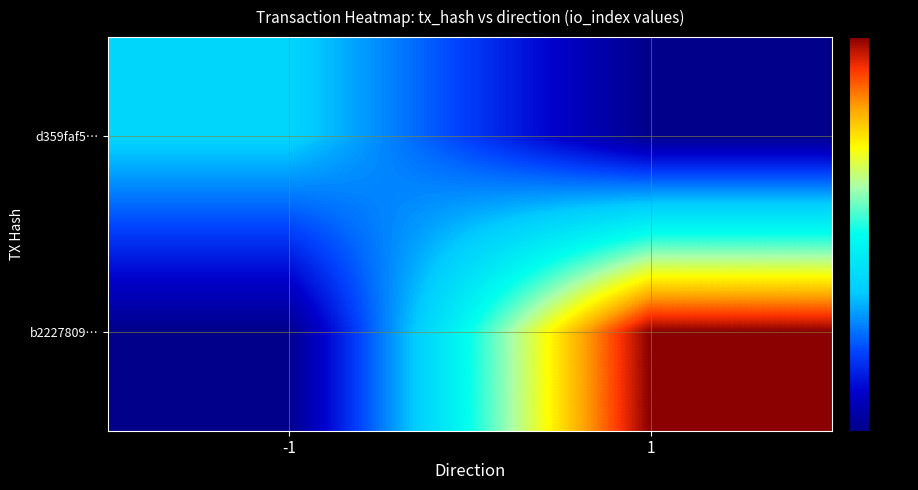

At how many categories does at least one series exceed 6?

1